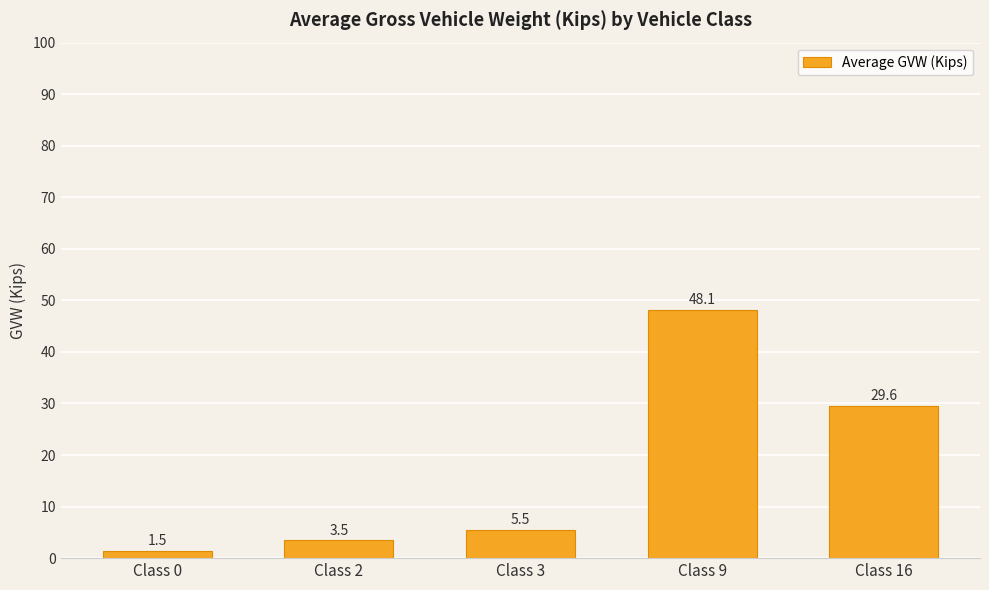

Rank the categories by value from lowest to highest.

Class 0, Class 2, Class 3, Class 16, Class 9